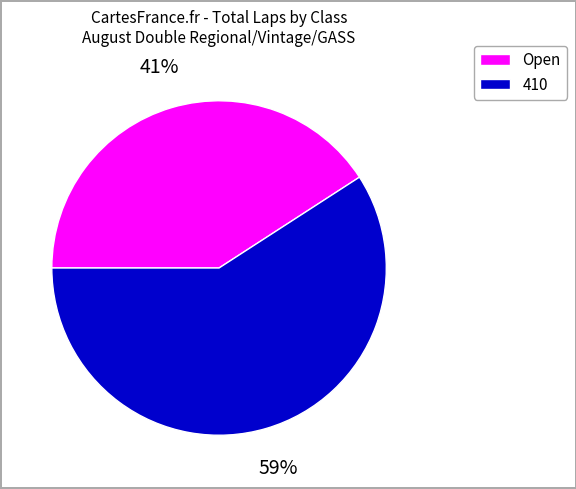

How many segments does this pie chart have?

2